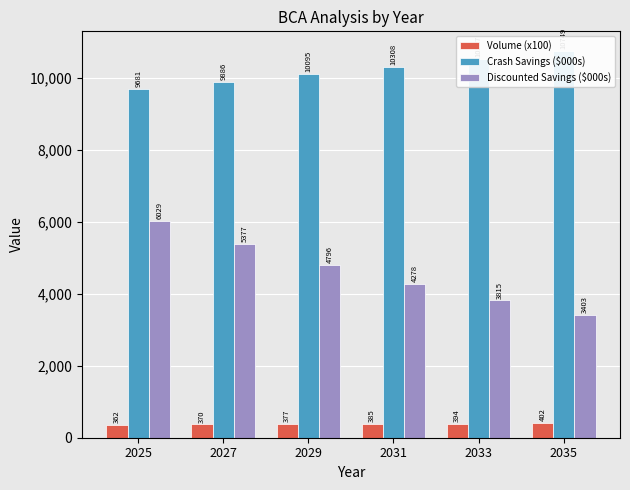

What are all the series names shown in the legend?

Volume (x100), Crash Savings ($000s), Discounted Savings ($000s)